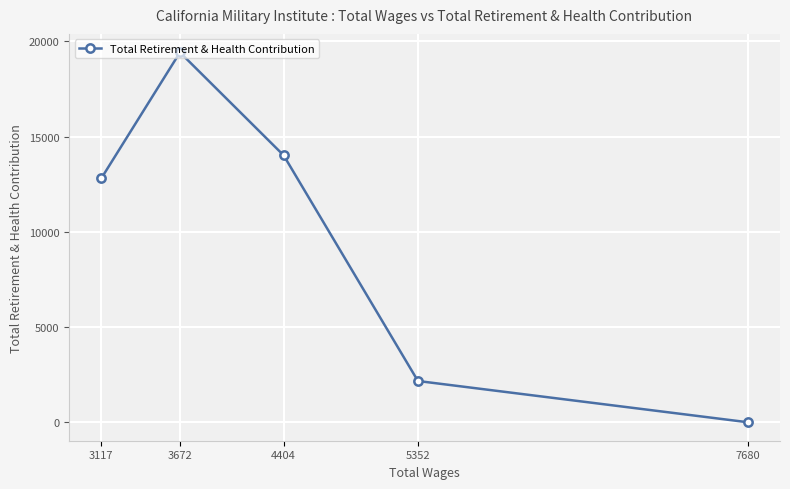

Count the number of values greater than 12814.

2